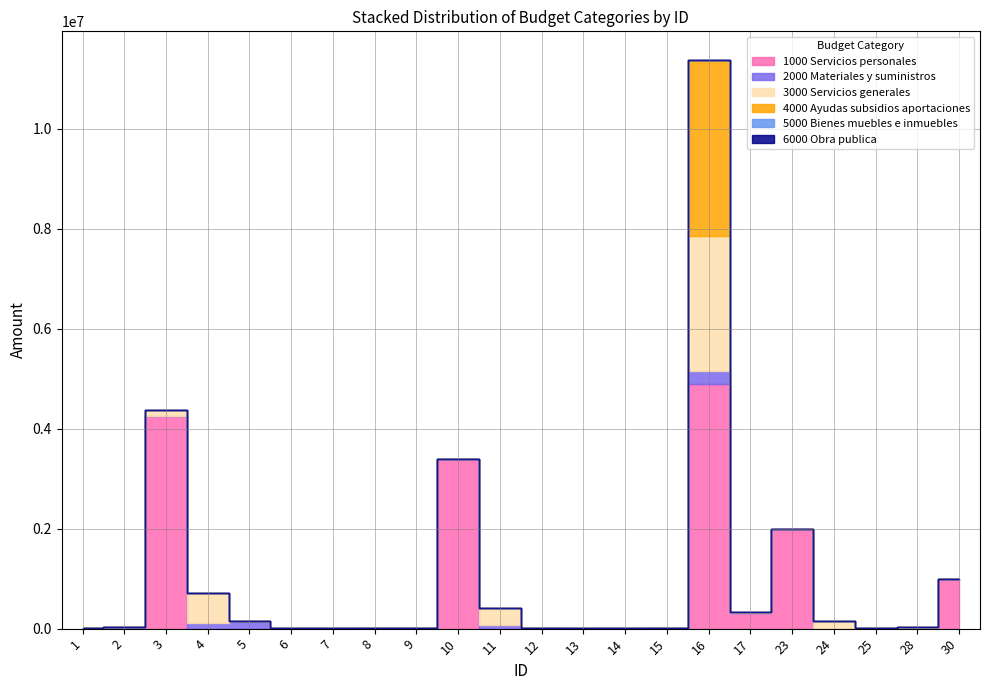

What are all the series names shown in the legend?

1000 Servicios personales, 2000 Materiales y suministros, 3000 Servicios generales, 4000 Ayudas subsidios aportaciones, 5000 Bienes muebles e inmuebles, 6000 Obra publica